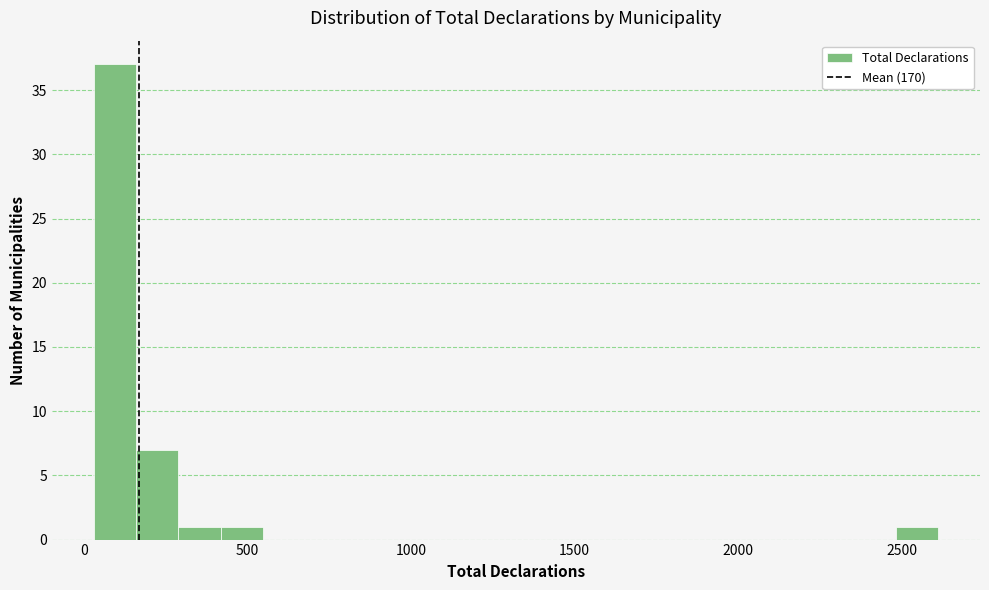

Around what value on the x-axis is the tallest bar? Give the approximate position of its centre, as read against the axis.

100